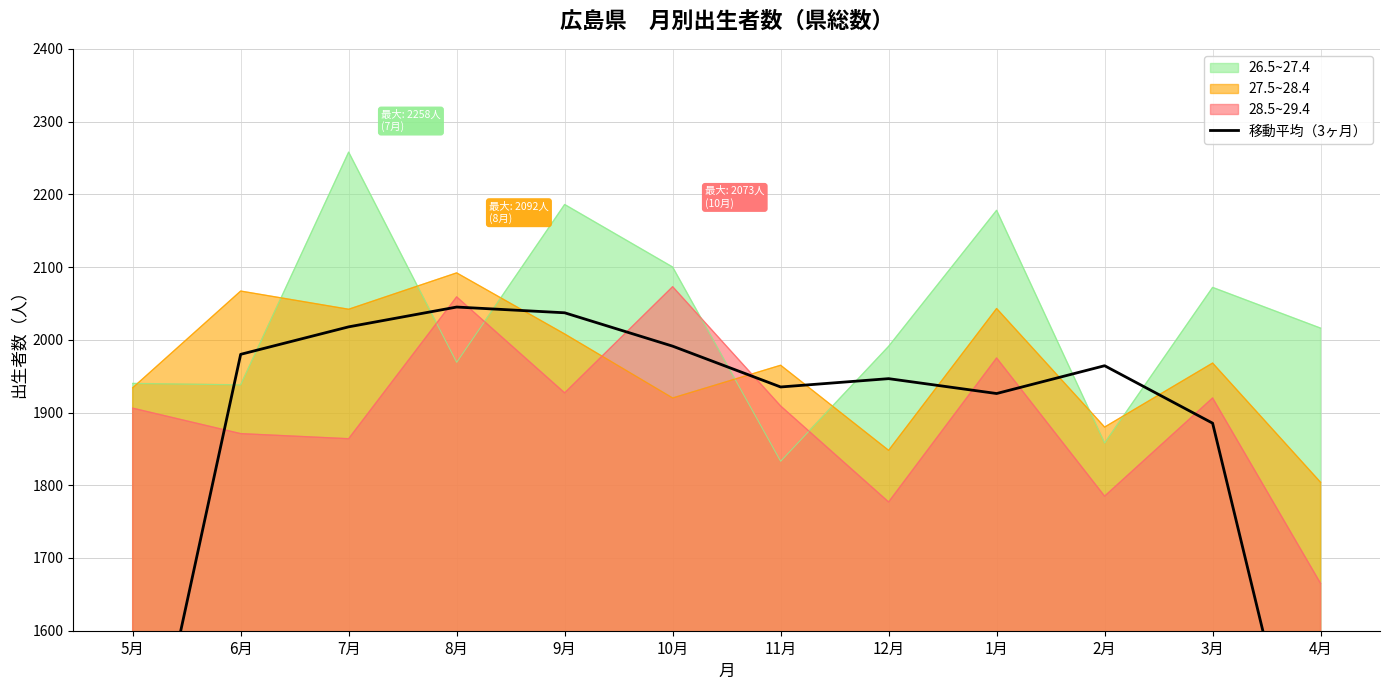

True or false: 26.5~27.4 and 28.5~29.4 cross at least once.

True